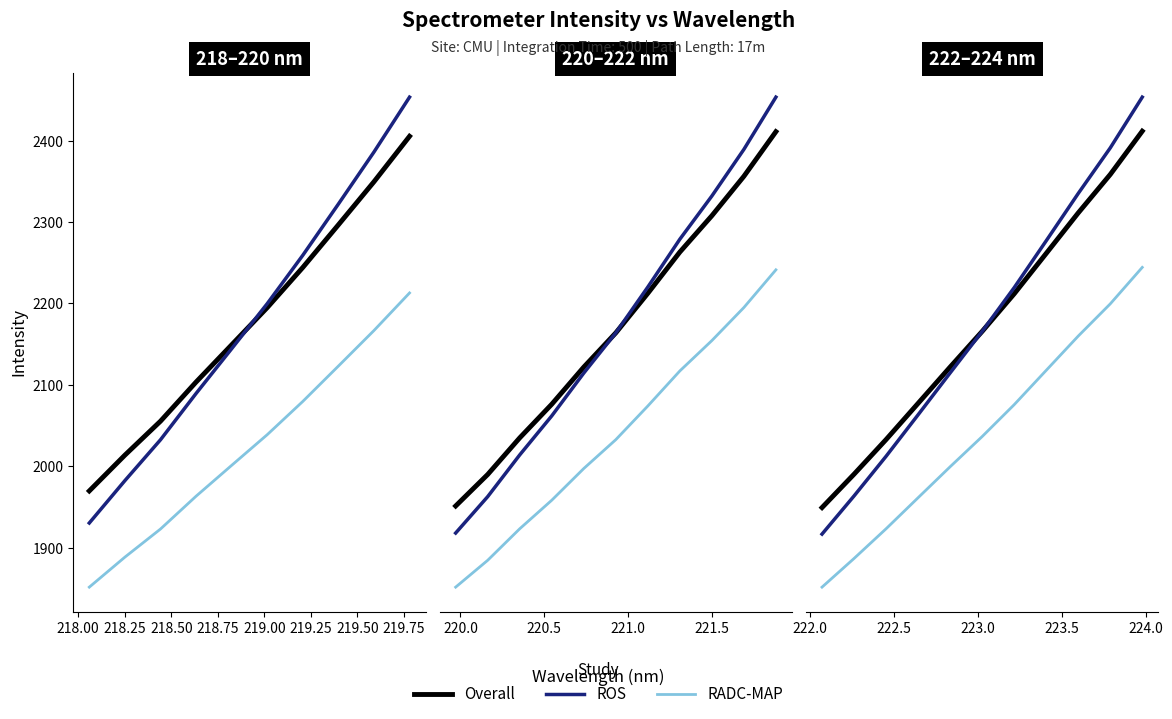

How many categories are shown in the chart?

11